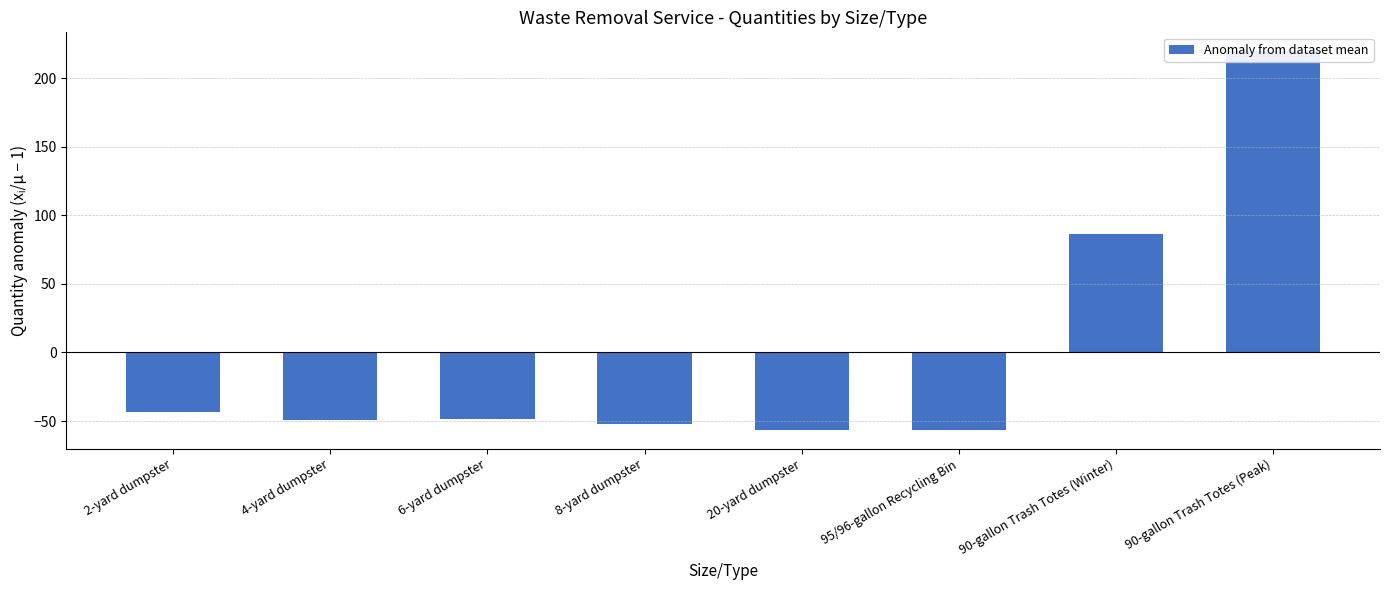

What is the label of the 2nd bar from the right?

90-gallon Trash Totes (Winter)